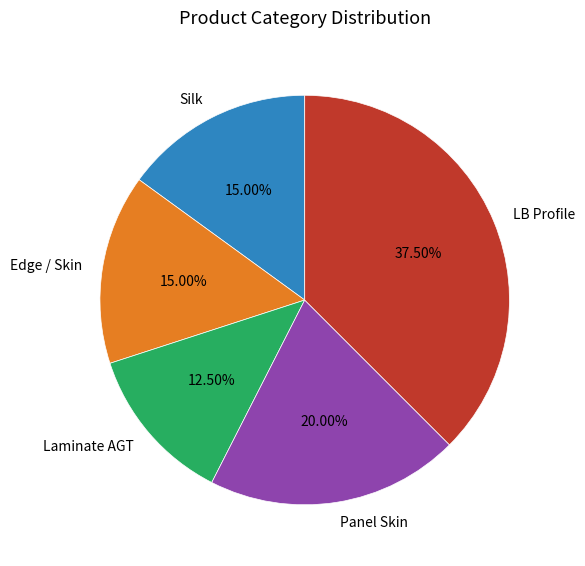

Do Edge / Skin and Laminate AGT together represent more than half of the pie?

No